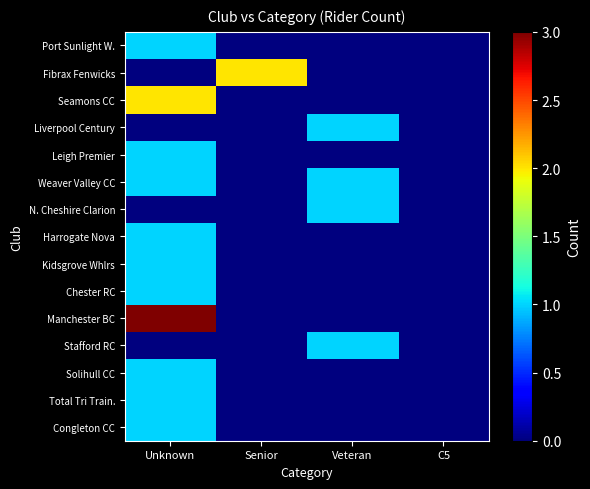

How many categories are shown in the chart?

4